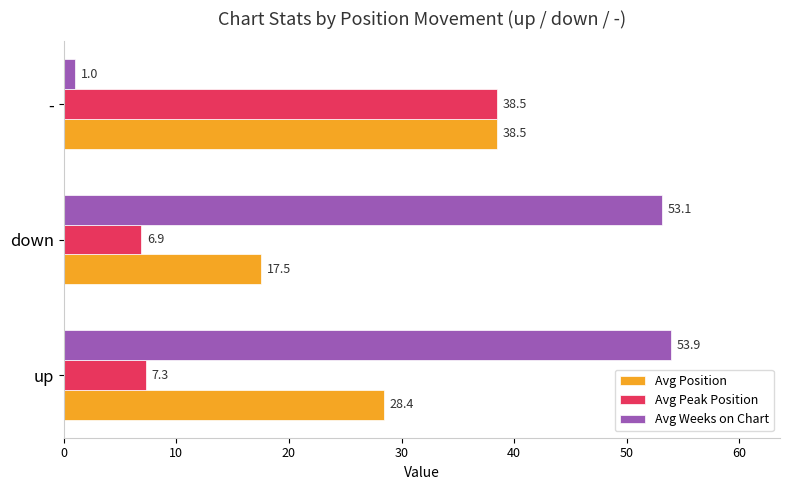

Which series has the largest total across all categories?

Avg Weeks on Chart